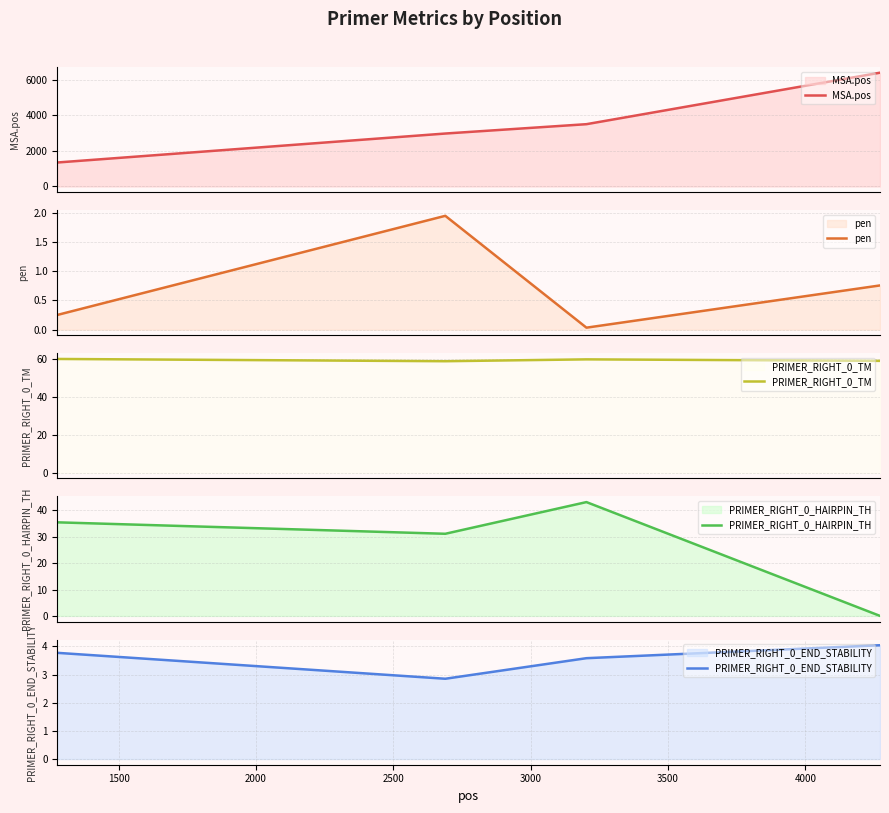

True or false: PRIMER_RIGHT_0_HAIRPIN_TH and PRIMER_RIGHT_0_TM intersect in this chart.

False